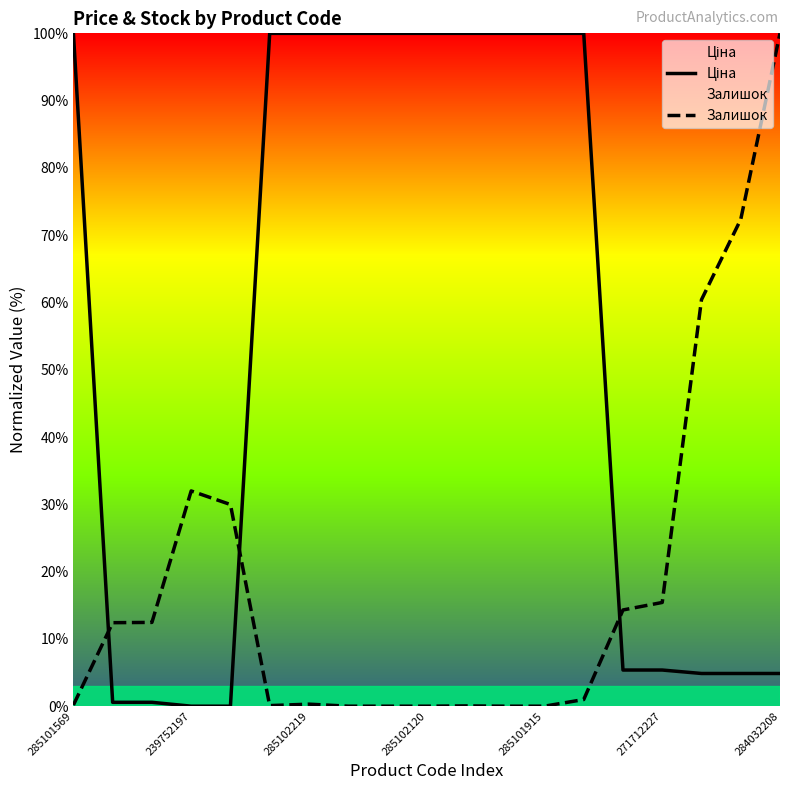

What is the value of the Залишок point at the 1st from the left?

0.2